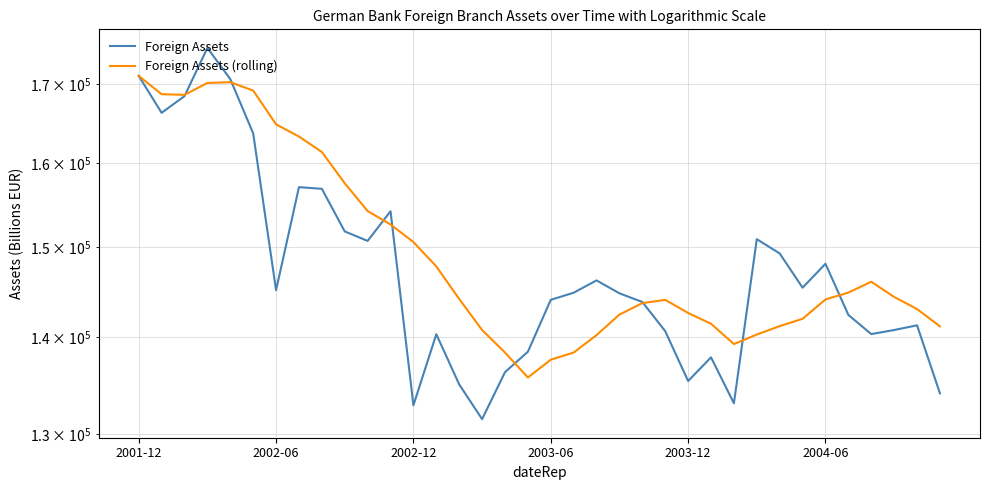

How many data points in Foreign Assets are less than 144879?

18